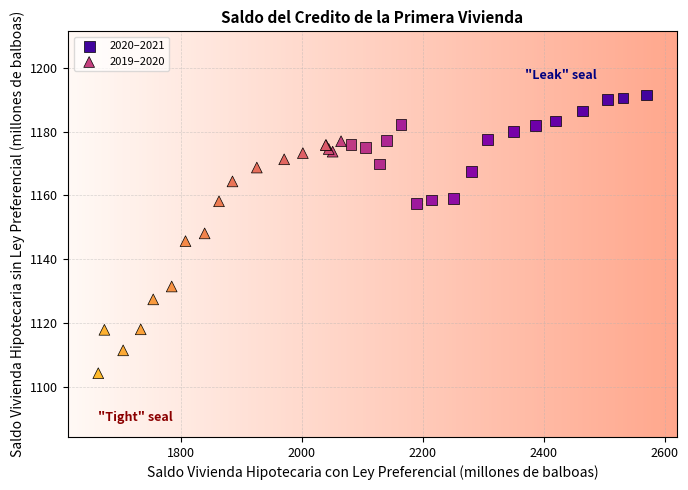

Which series contains the highest Y value?

2020–2021